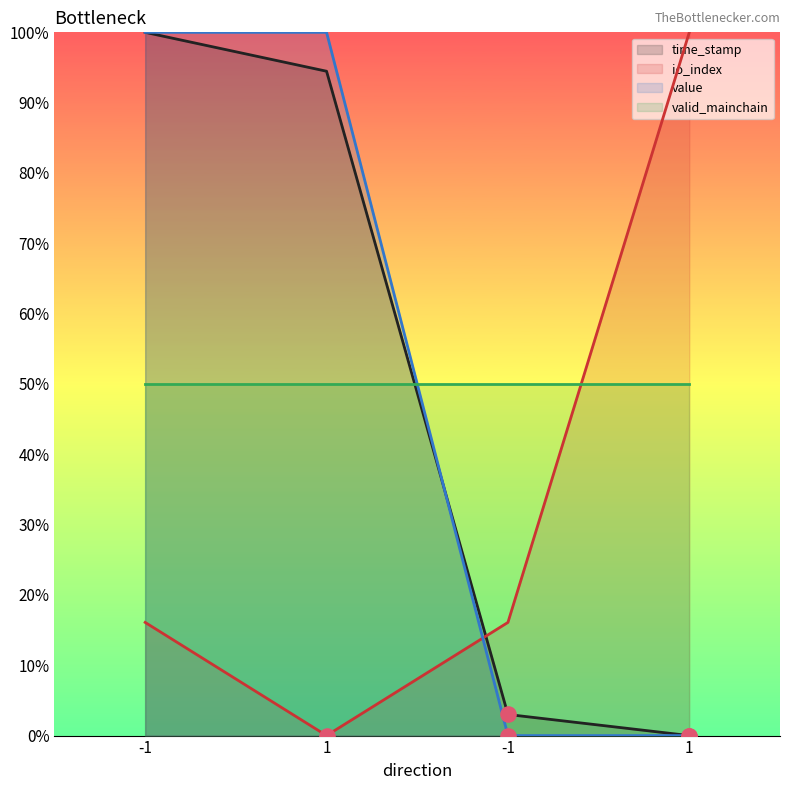

Which series has the largest total across all categories?

value